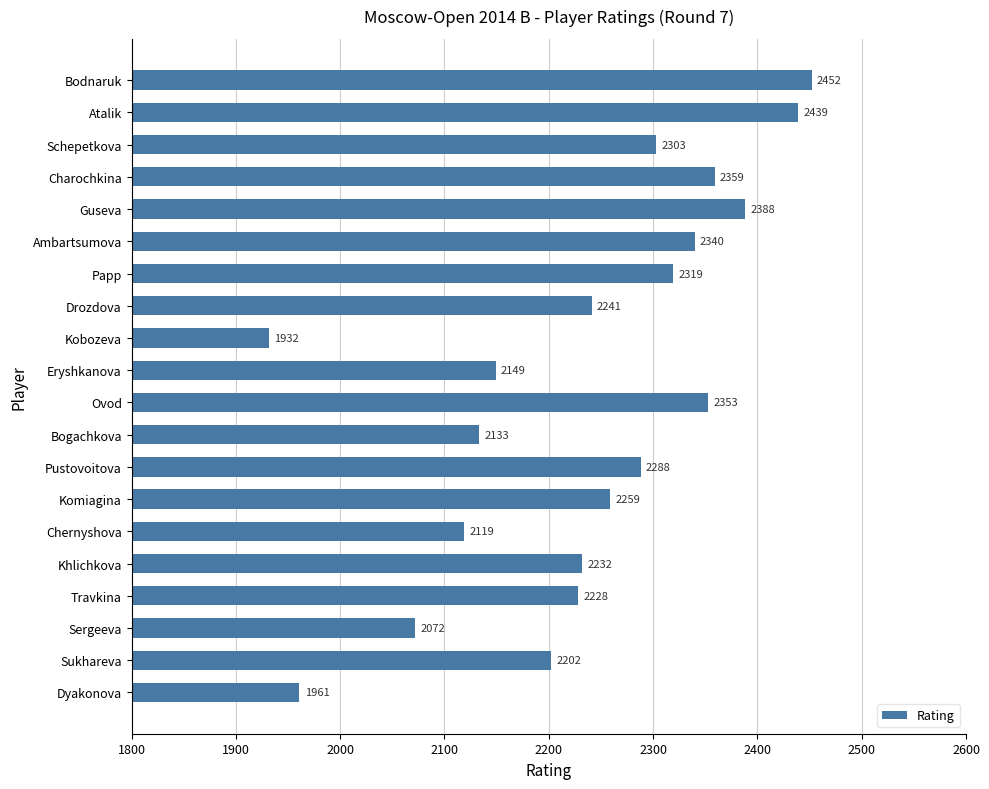

What position from the bottom is Bodnaruk?

20